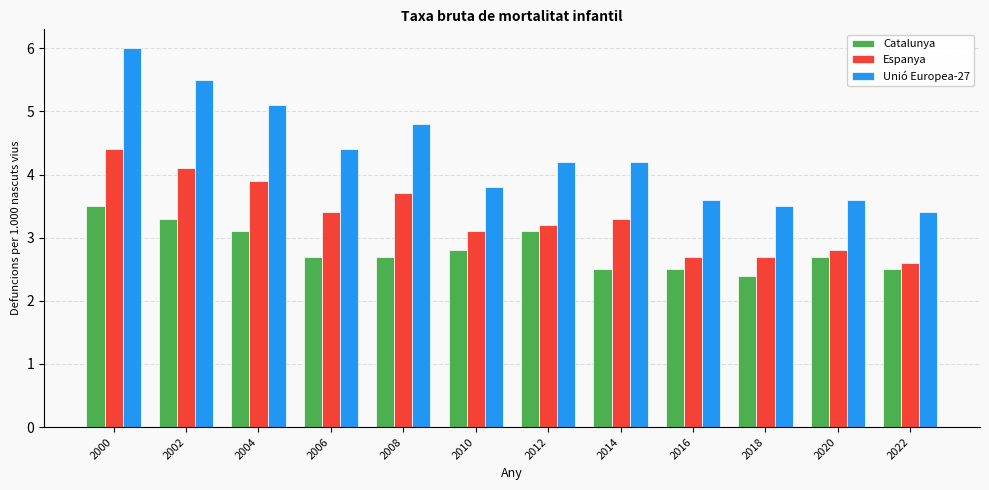

What is the total value across all series at 2008?

11.2